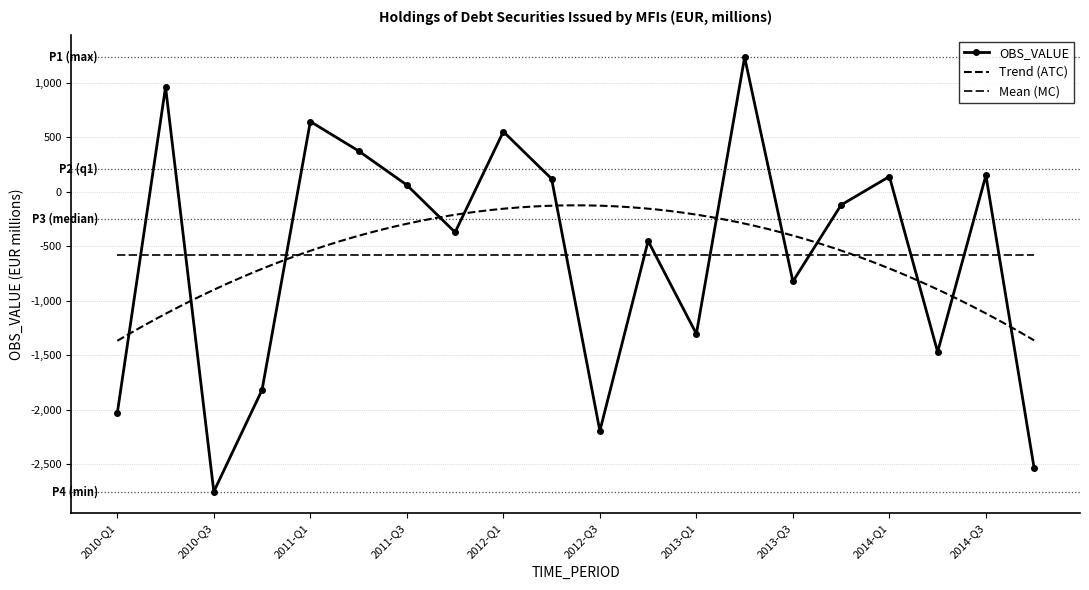

What is the smallest value displayed?

-2752